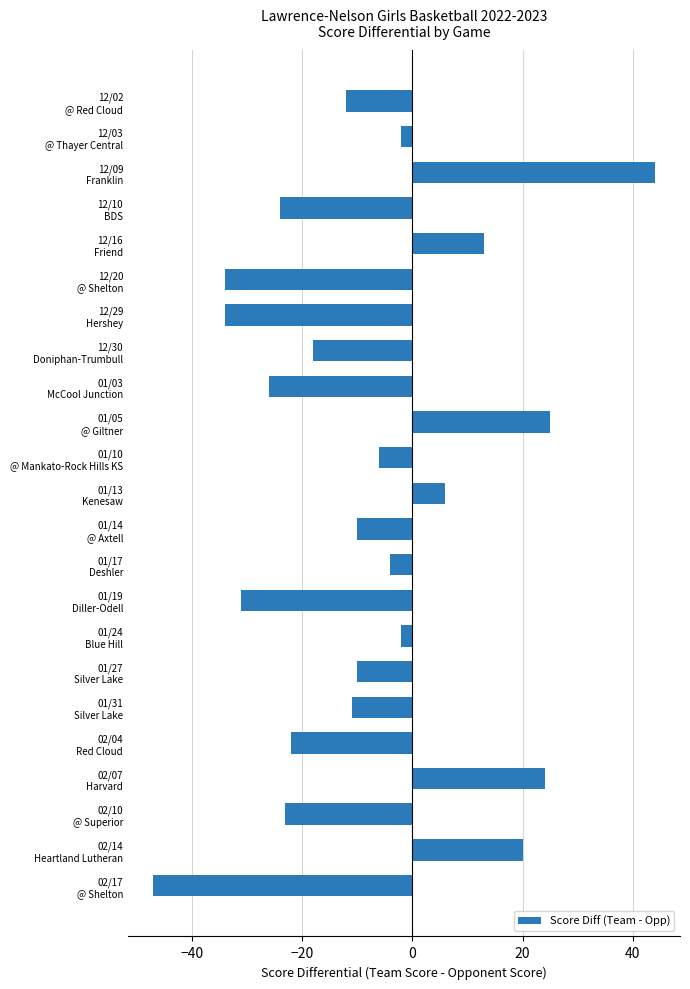

What is the difference between the second highest and minimum values?

72